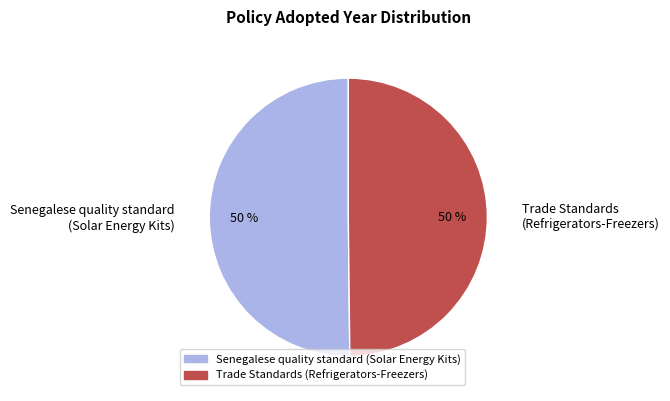

What percentage is the Senegalese quality standard (Solar Energy Kits) slice, to the nearest percent?

50%